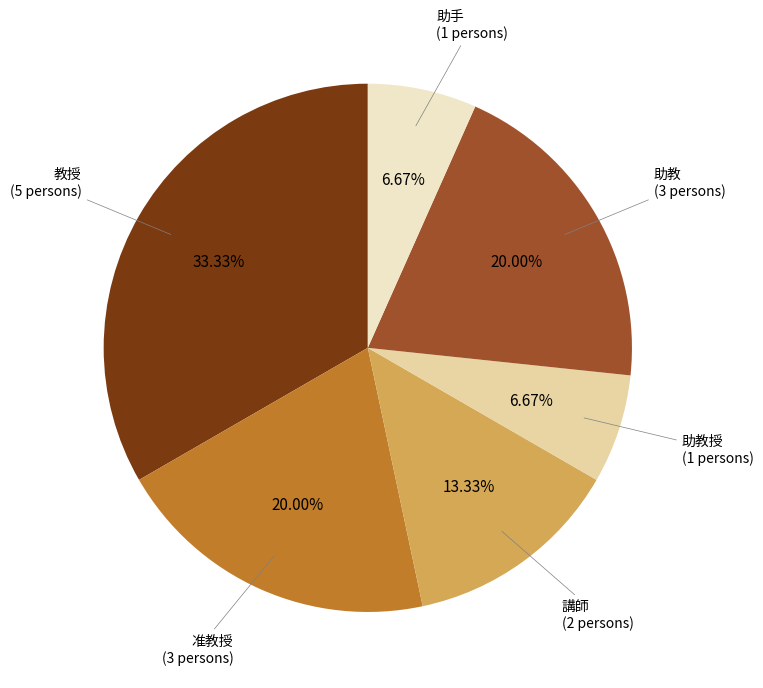

Is there a majority slice in this chart?

No